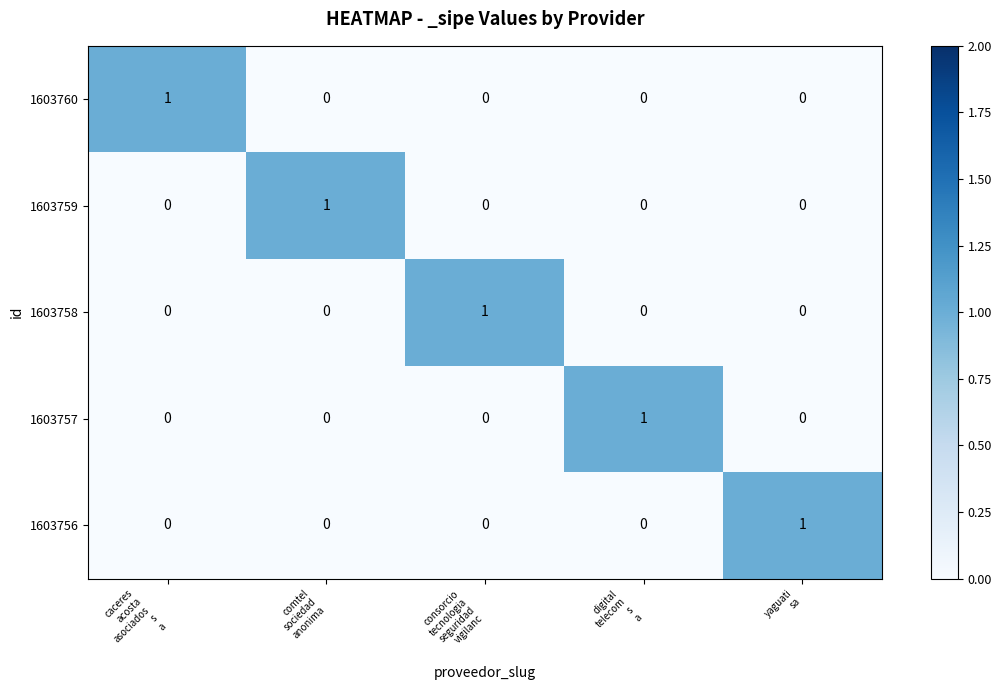

Count the 1603760 values in the range 0 to 1.

5